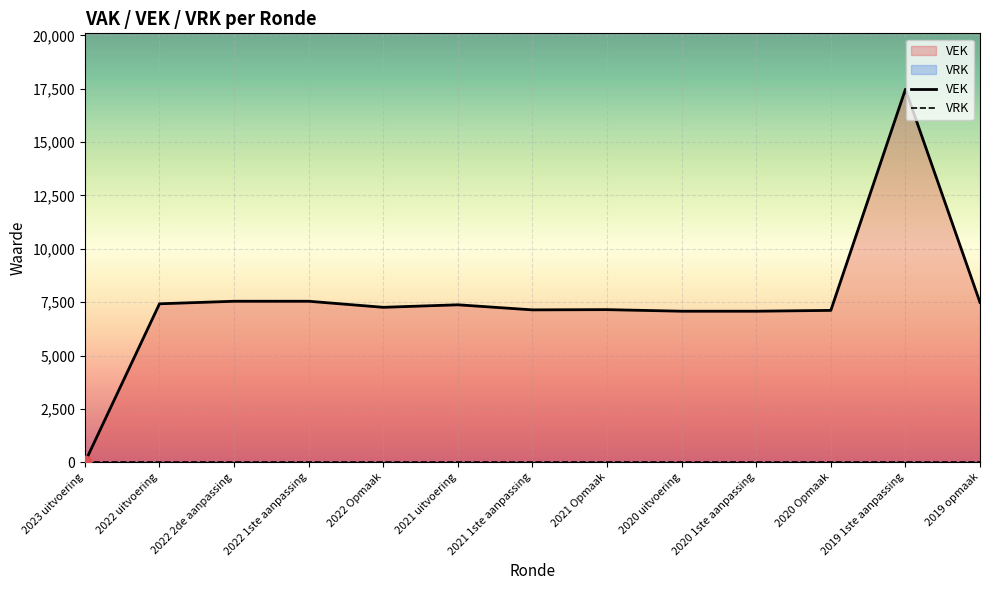

Which series has the widest spread of Y values?

VEK